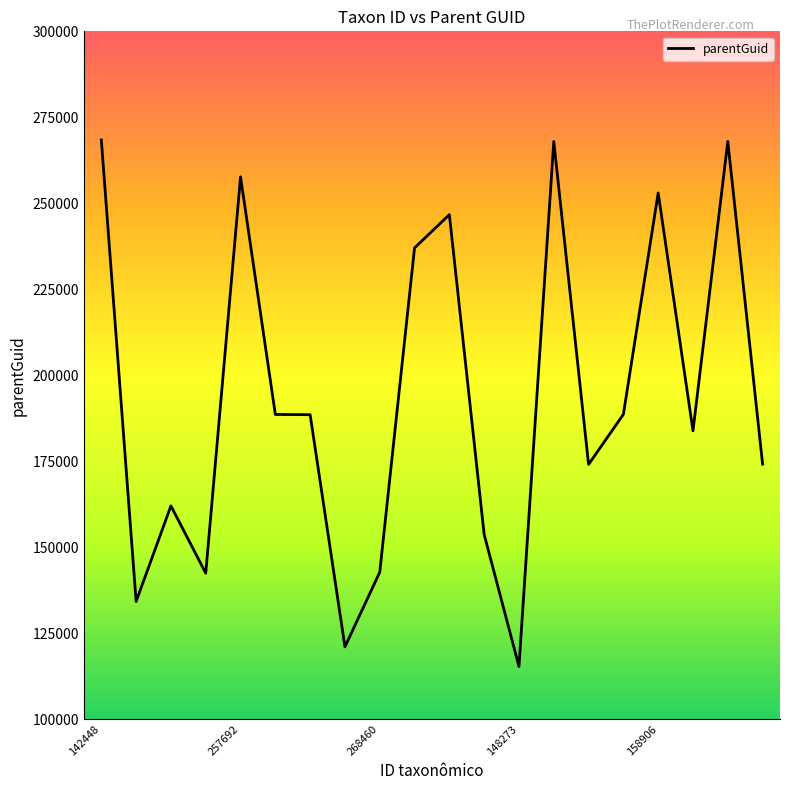

What is the difference between the maximum and minimum values?

153124